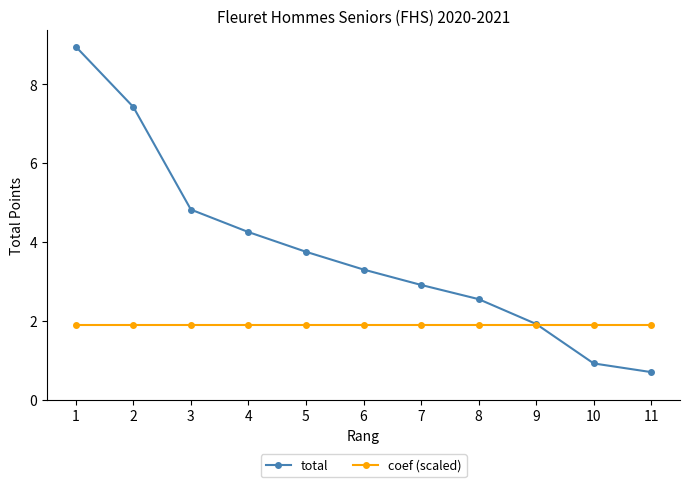

How many intersections are there between coef (scaled) and total?

1